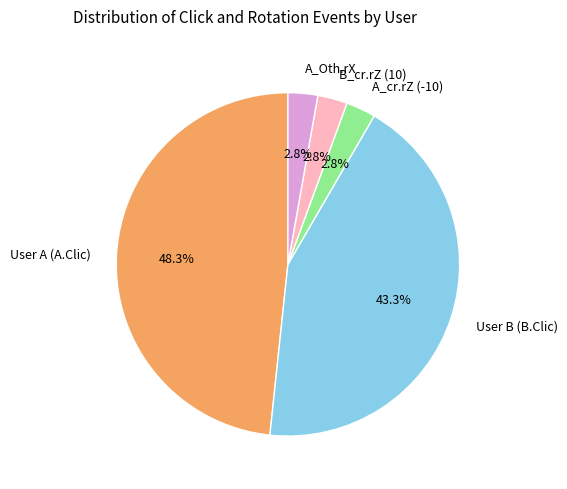

Between User A (A.Clic) and User B (B.Clic), which is larger?

User A (A.Clic)